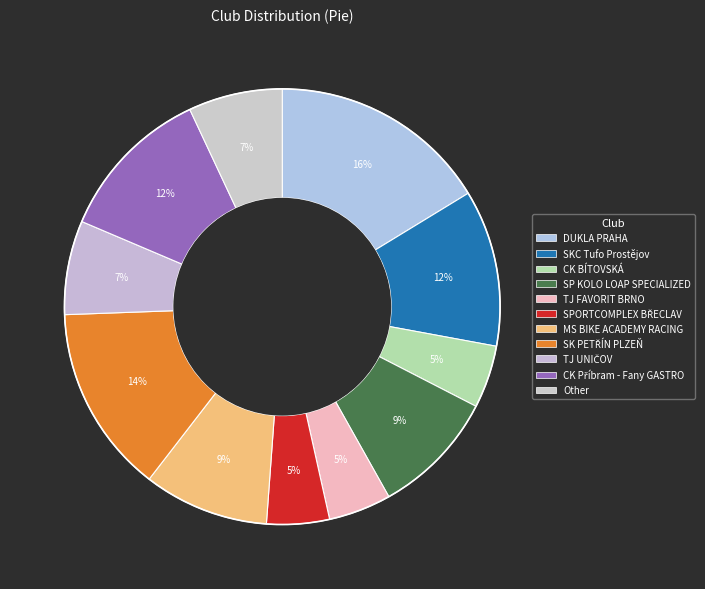

Which slice is the largest?

DUKLA PRAHA